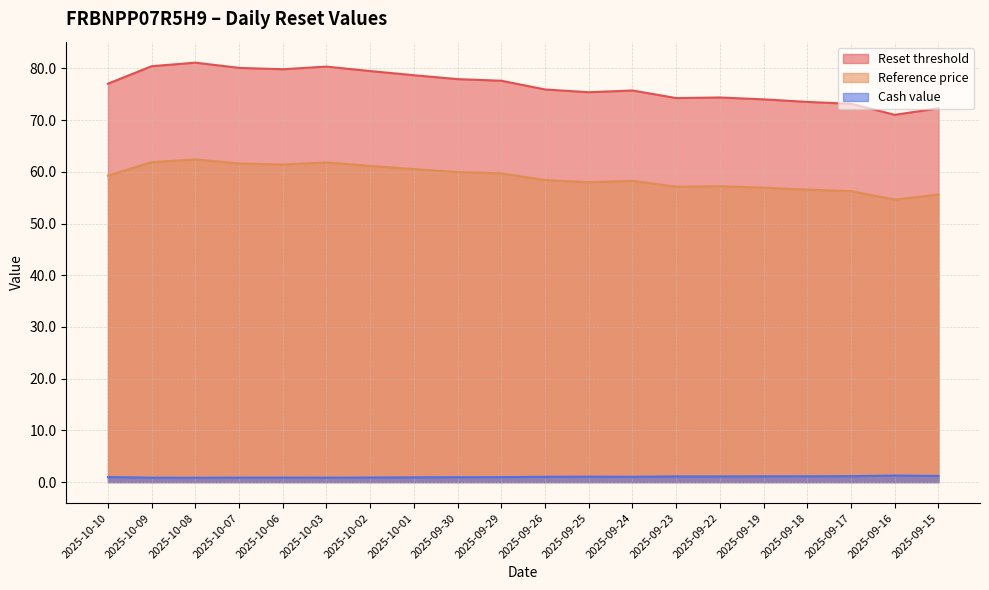

At which category is the sum across all series the highest?

2025-10-08